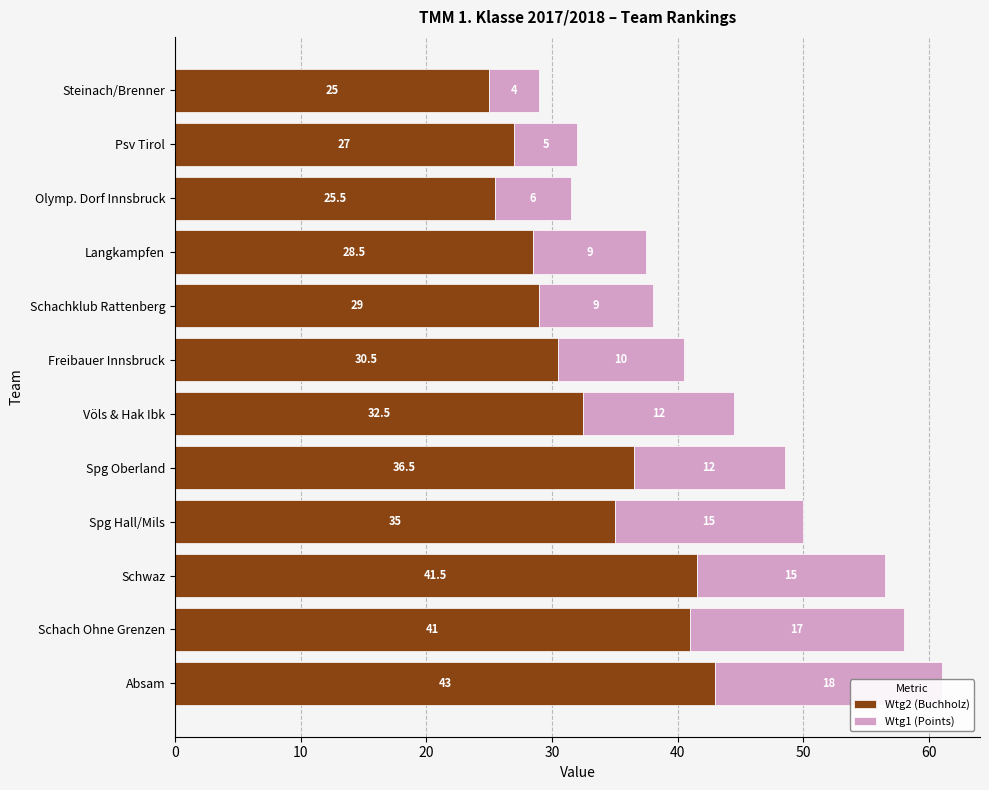

Reading left to right, extract all data points from this chart.

Wtg2 (Buchholz): 43.0	41.0	41.5	35.0	36.5	32.5	30.5	29.0	28.5	25.5	27.0	25.0
Wtg1 (Points): 18.0	17.0	15.0	15.0	12.0	12.0	10.0	9.0	9.0	6.0	5.0	4.0